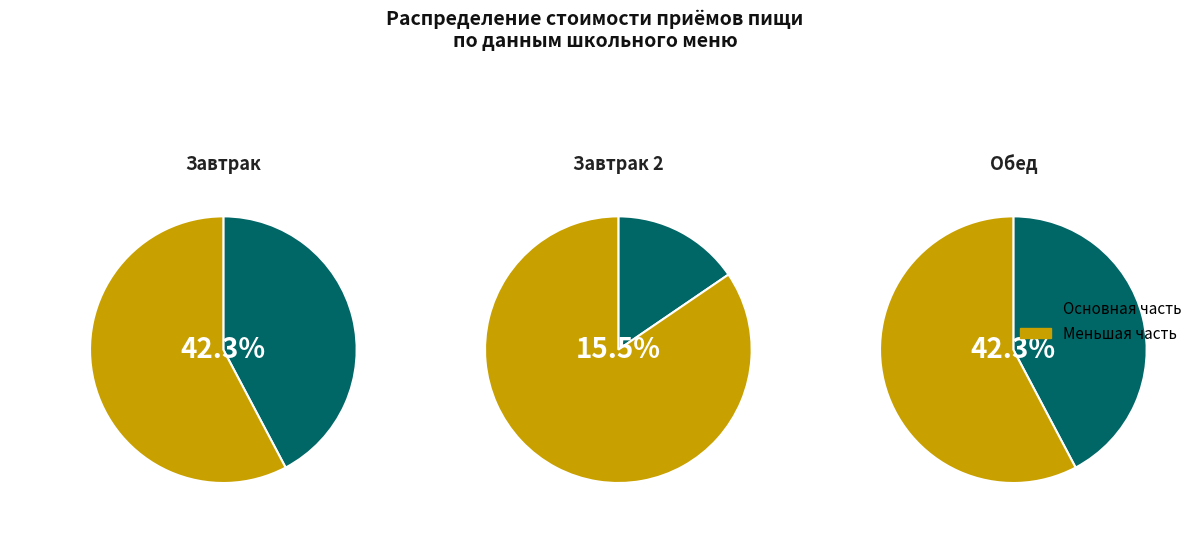

Is it true that Обед is 34% of the pie?

False